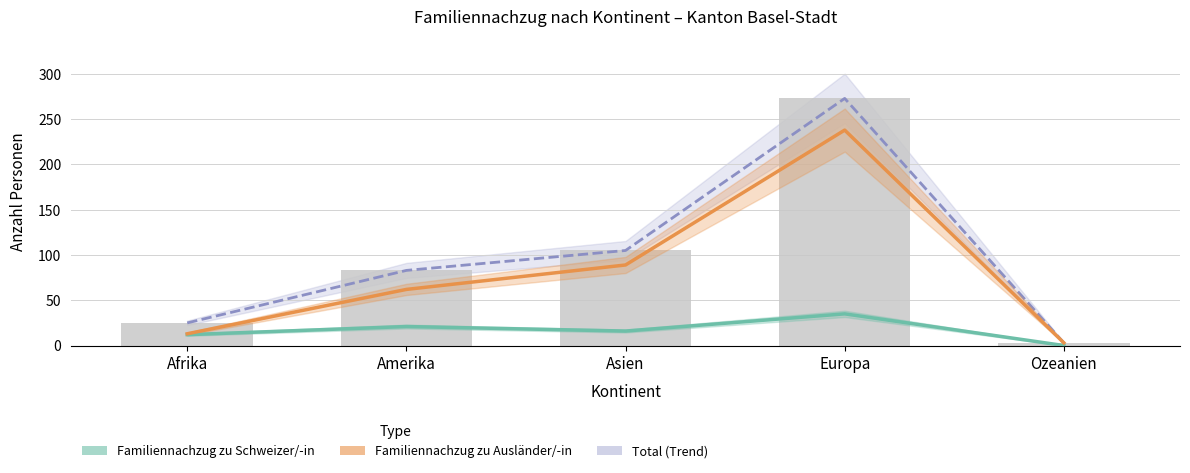

Does the chart contain any negative values?

No